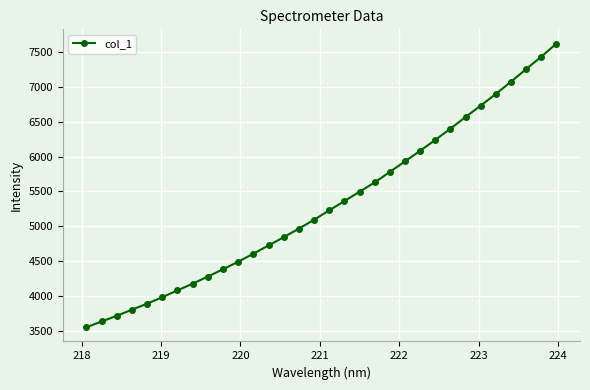

What is the average value?

5310.0